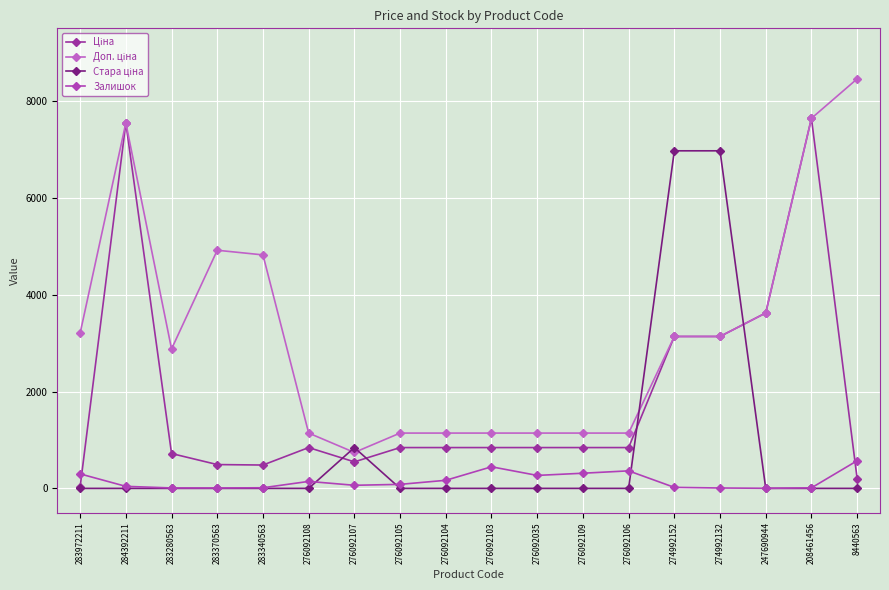

What is the difference between the second highest and second lowest values in the Залишок series?

438.0